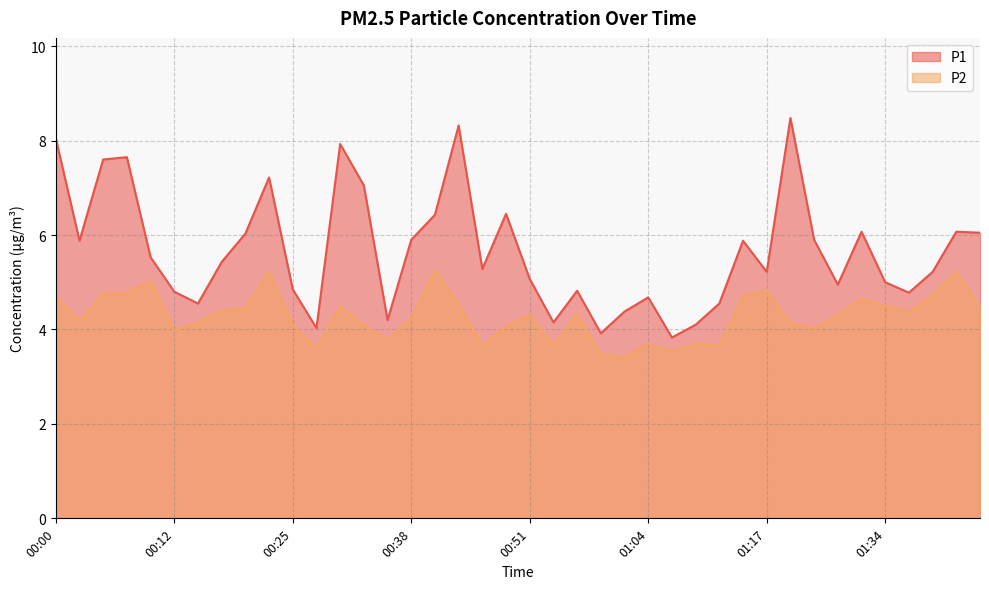

At 01:37, list the series in order from largest to smallest.

P1, P2